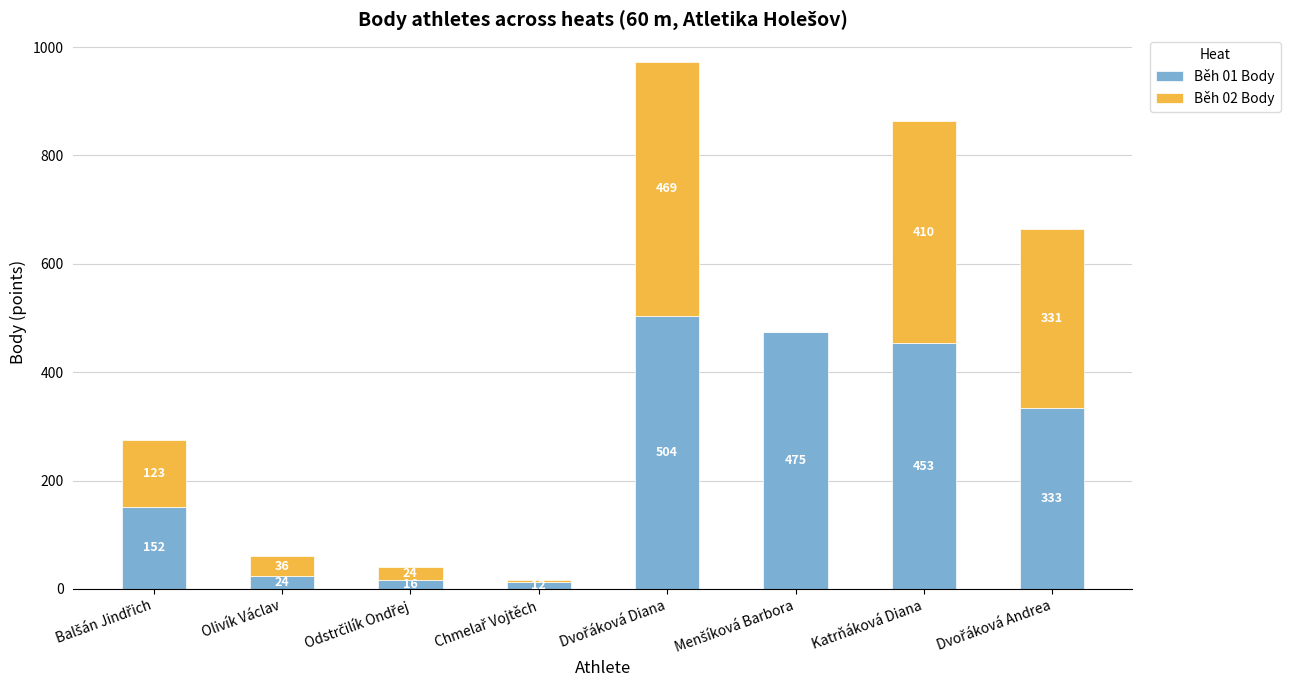

What is the sum of all Běh 01 Body values?

1969